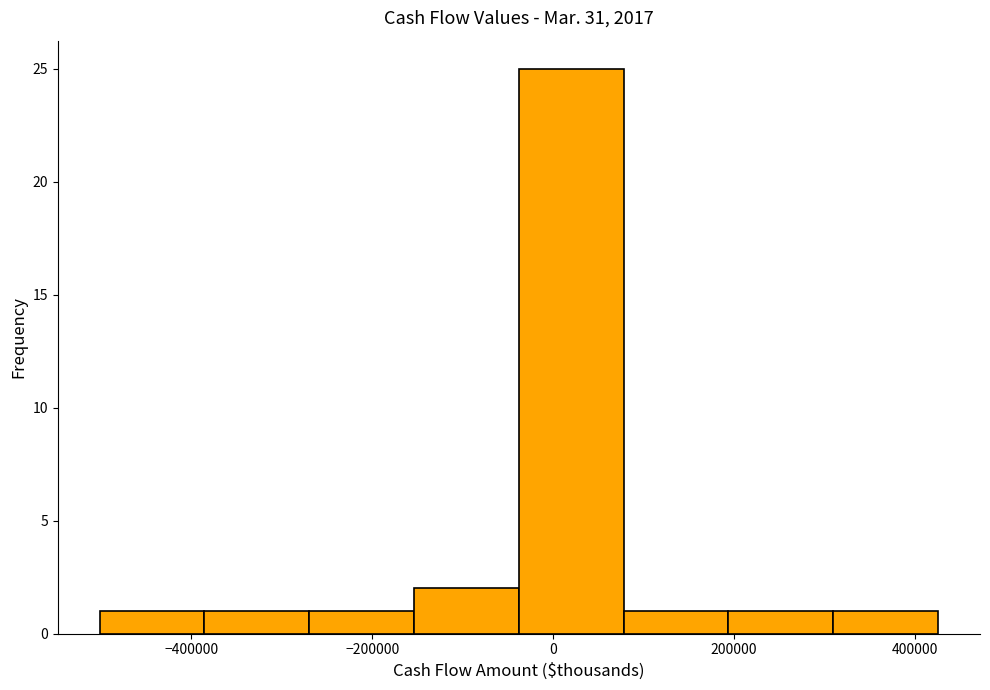

Over which range of the x-axis is the bar tallest?

-40000 to 80000